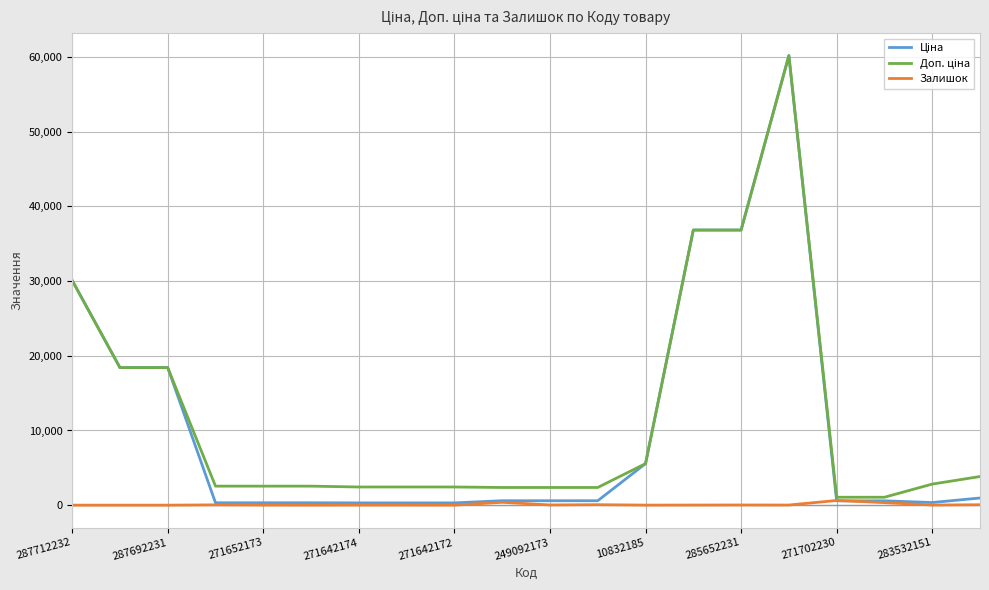

What is the maximum value shown in the chart?

60205.6